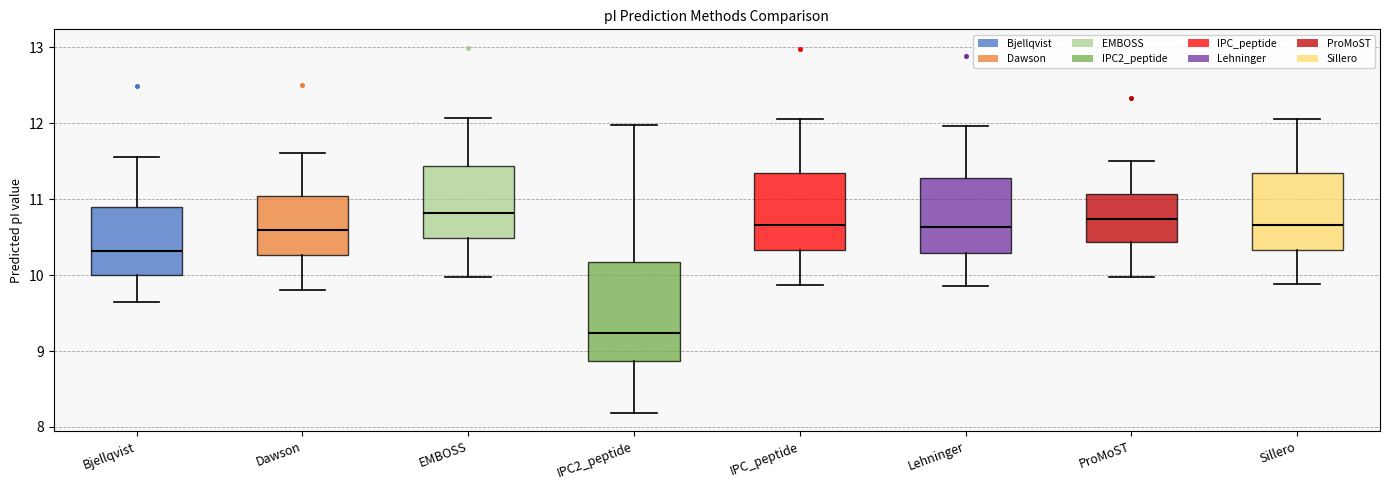

Where does the lower whisker of the box for Lehninger end on the y-axis? The values are not printed on the chart, so give them approximately, as read against the axis.

9.9